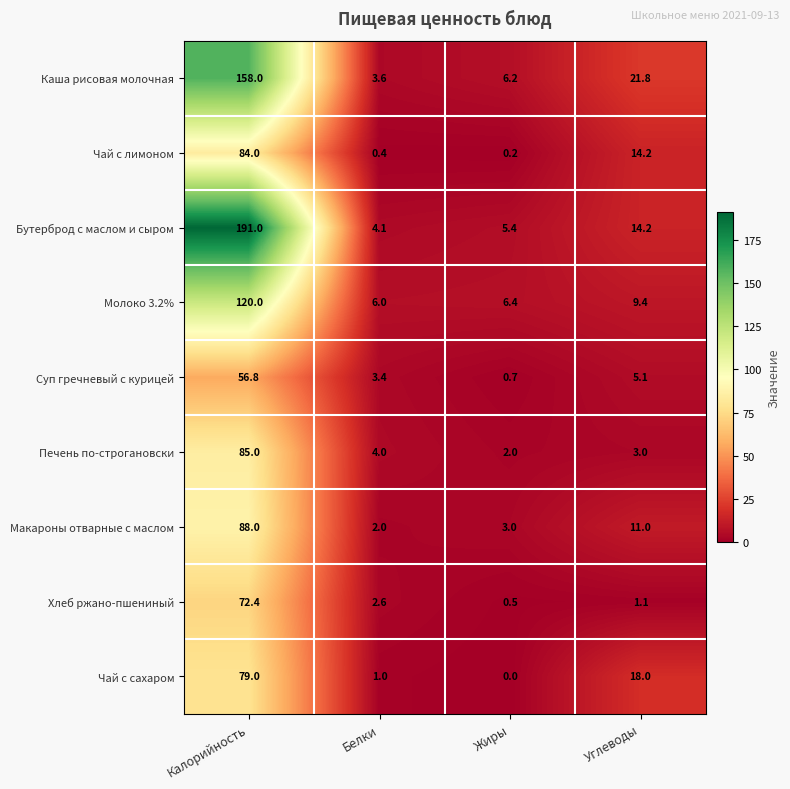

At how many categories does at least one series exceed 80?

1